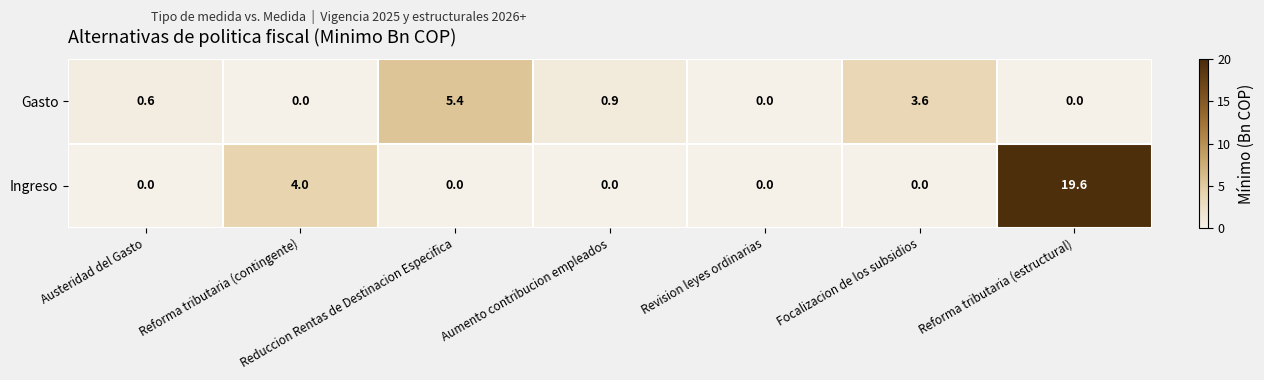

Count the number of categories in the chart.

7